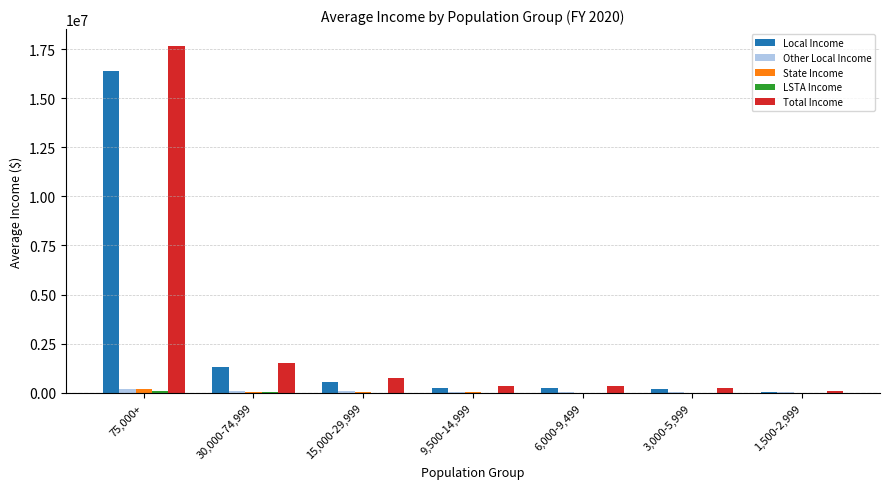

Is the value of Total Income at 75,000+ greater than the value of Other Local Income at 6,000-9,499?

Yes